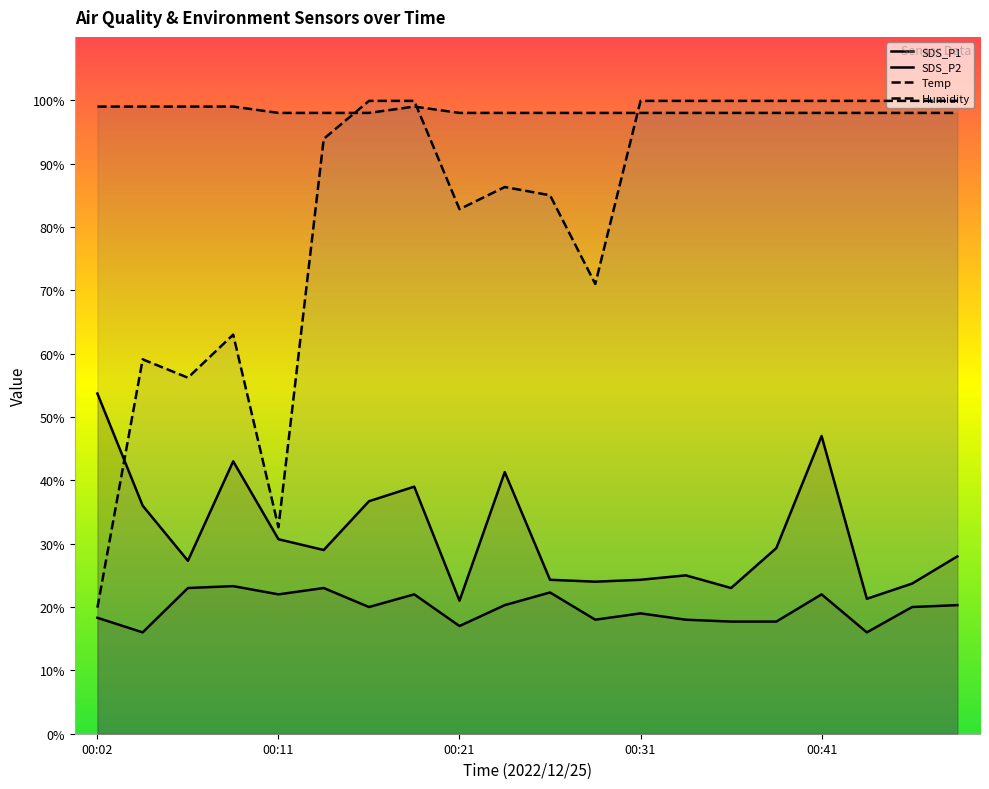

What is the value of the SDS_P2 point at the 9th from the left?

17.0